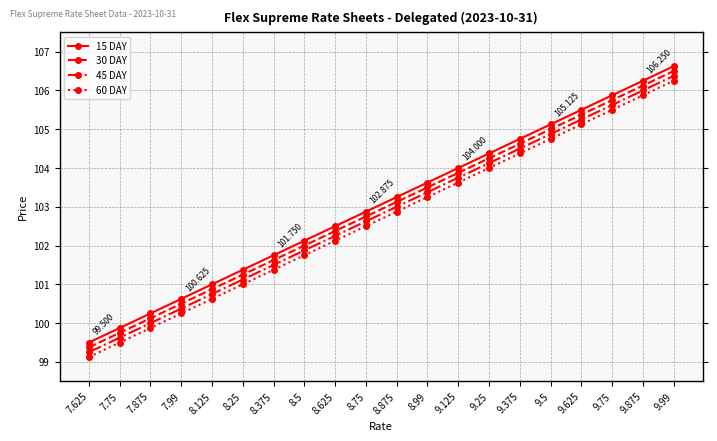

What are all the series names shown in the legend?

15 DAY, 30 DAY, 45 DAY, 60 DAY